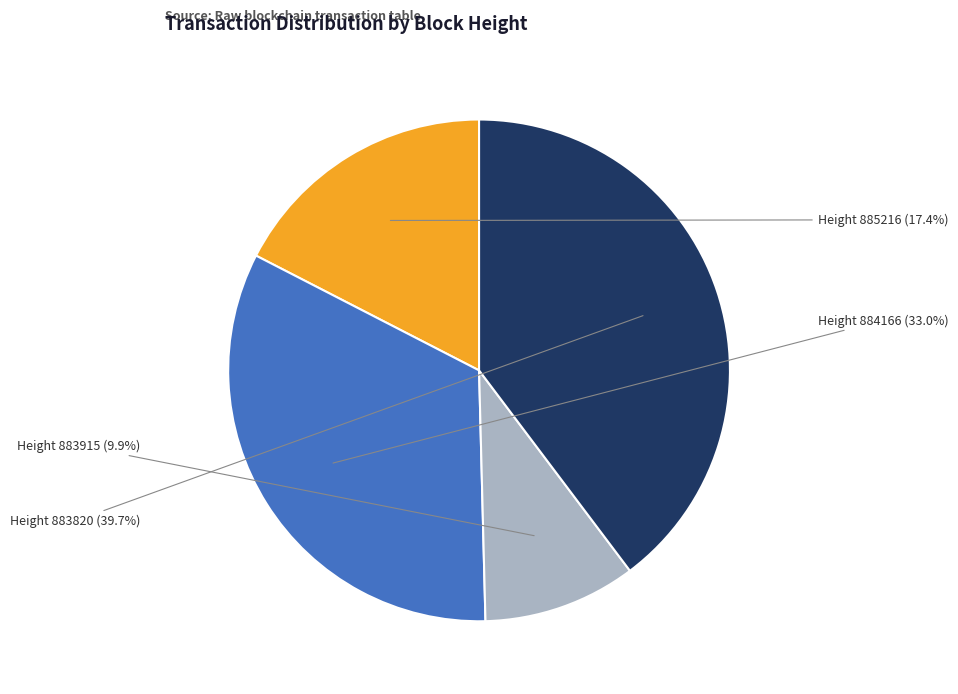

Is there a majority slice in this chart?

No